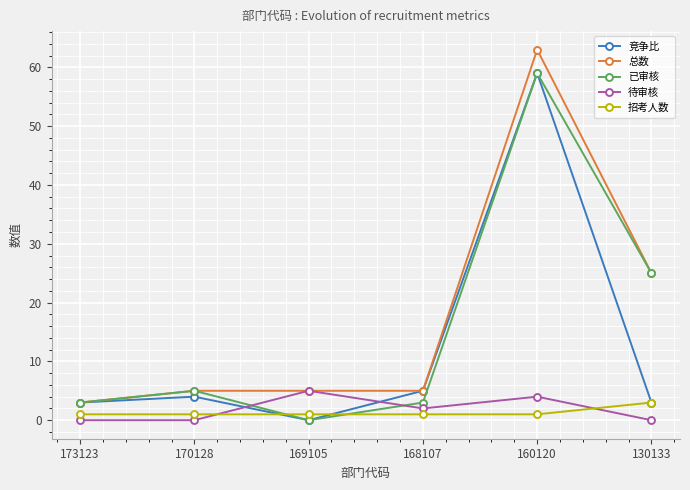

How many intersections are there between 竞争比 and 待审核?

2